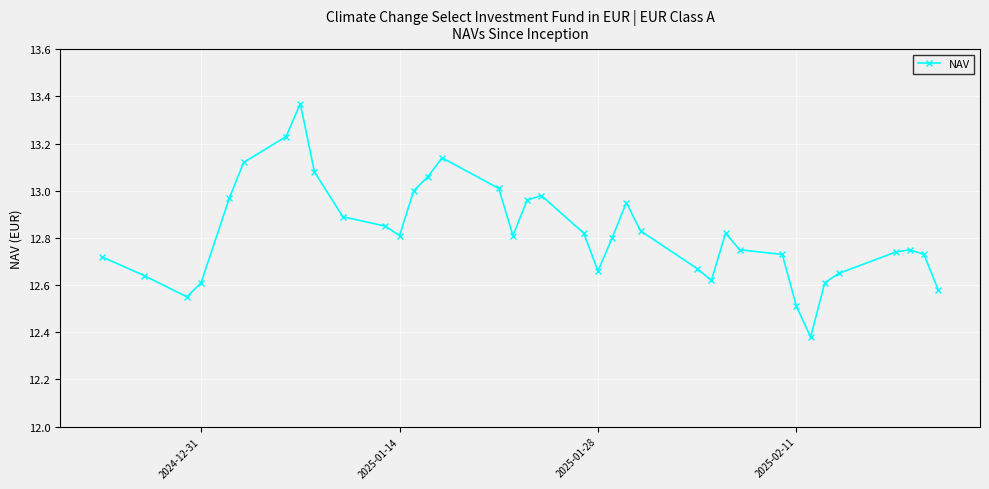

What is the sum of all values?

474.4